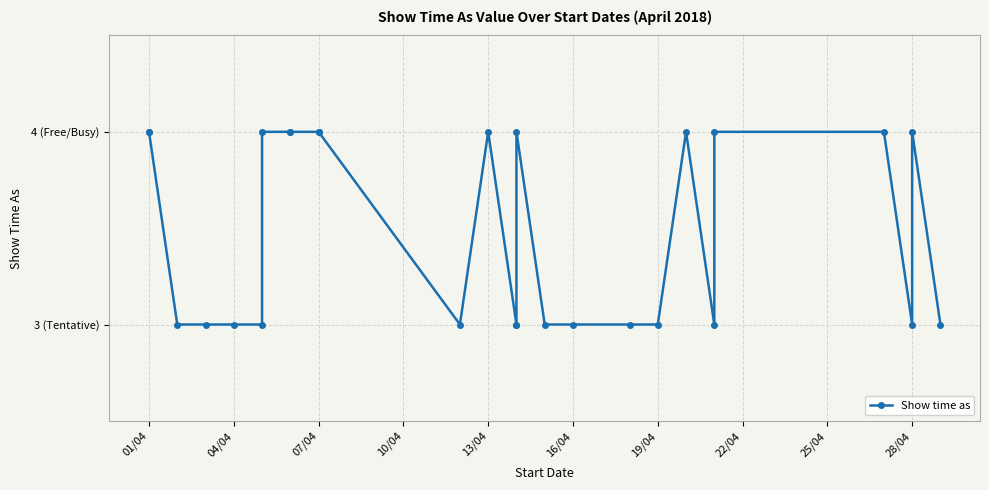

Read the value at 07/04.

4